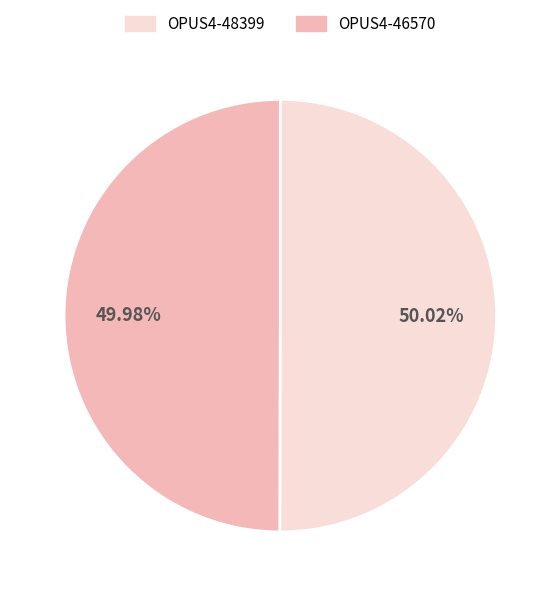

Count the number of slices in the pie.

2